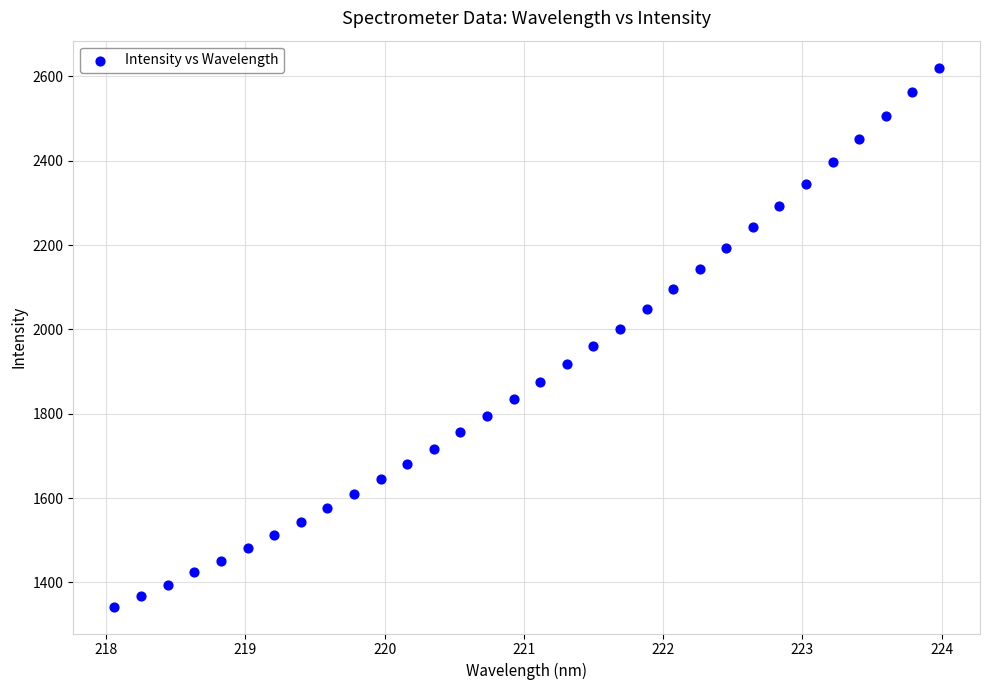

What is the range of X values (max minus min)?

5.9